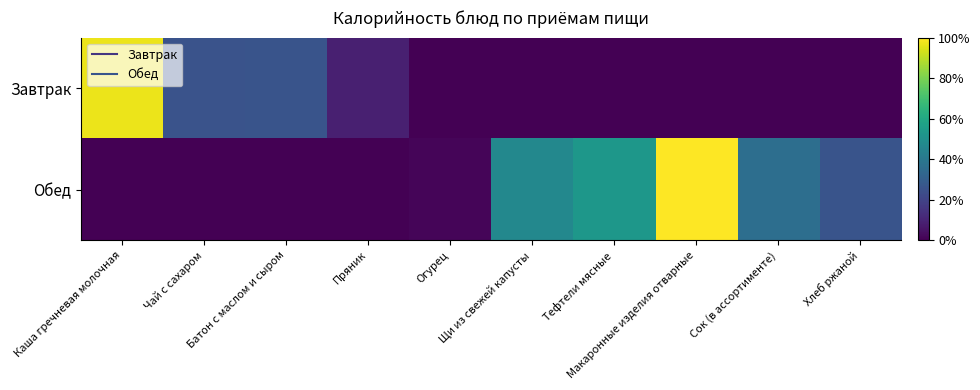

How many categories are shown in the chart?

10